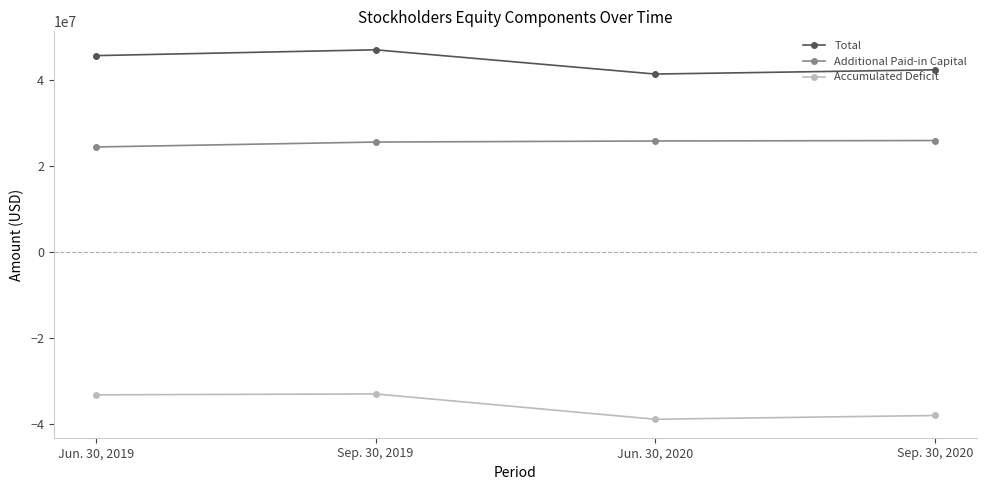

What are all the series names shown in the legend?

Total, Additional Paid-in Capital, Accumulated Deficit